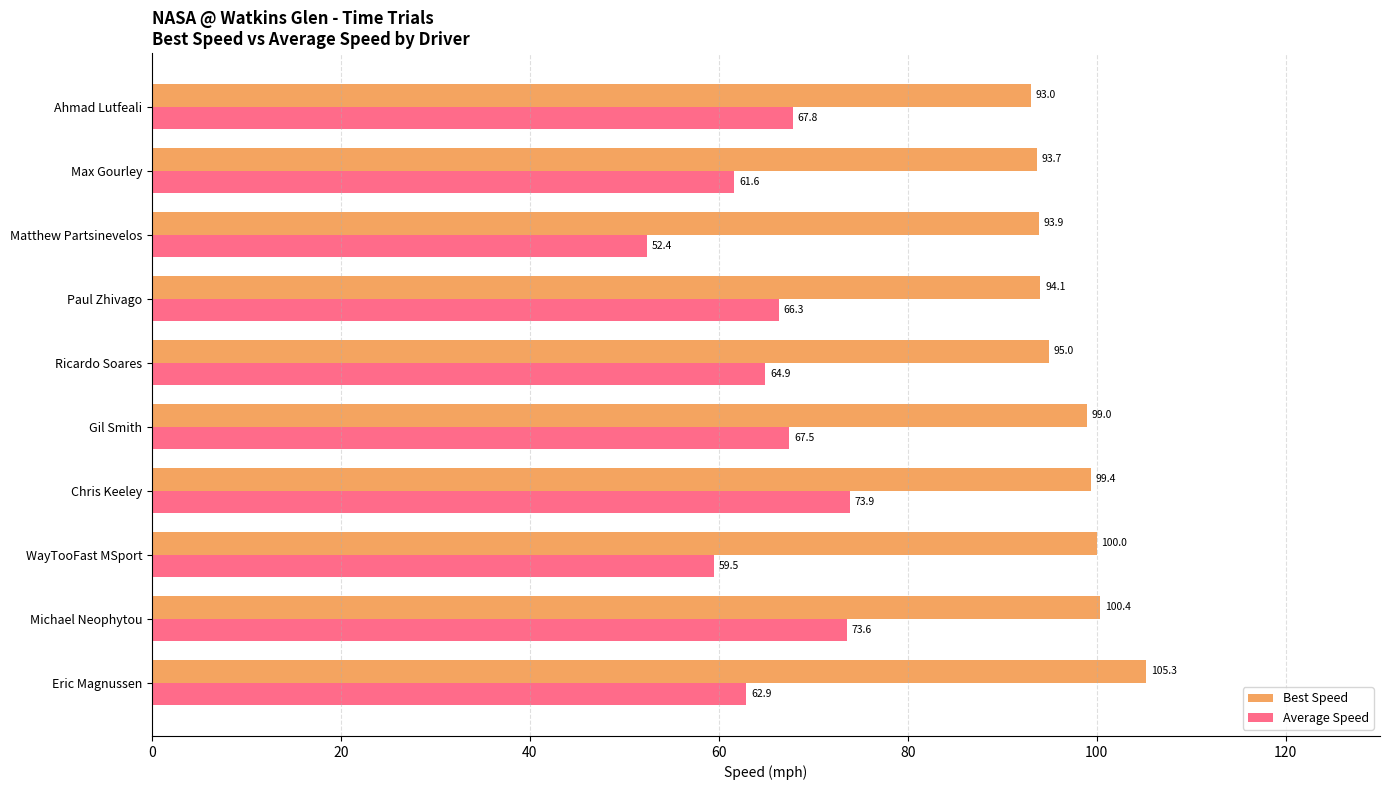

What is the difference between the maximum and minimum values in the Best Speed series?

12.2